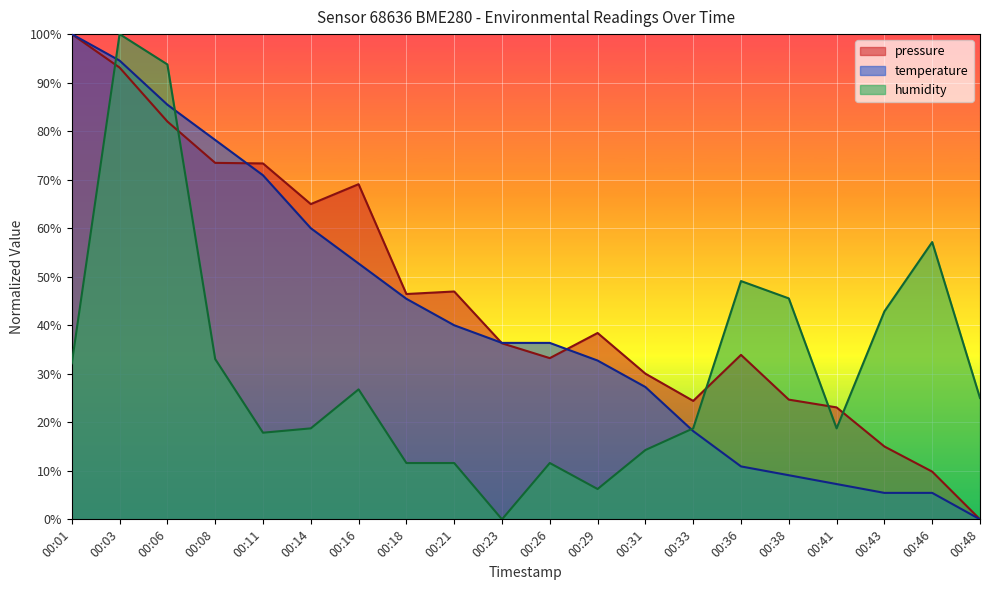

What are all the series names shown in the legend?

pressure, temperature, humidity